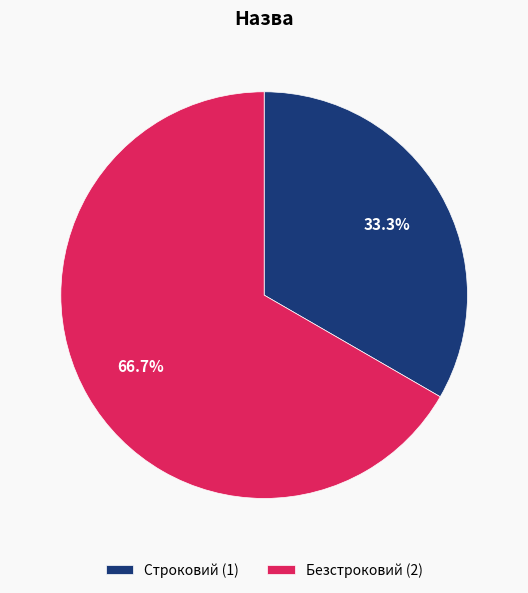

How many slices are in this pie chart?

2